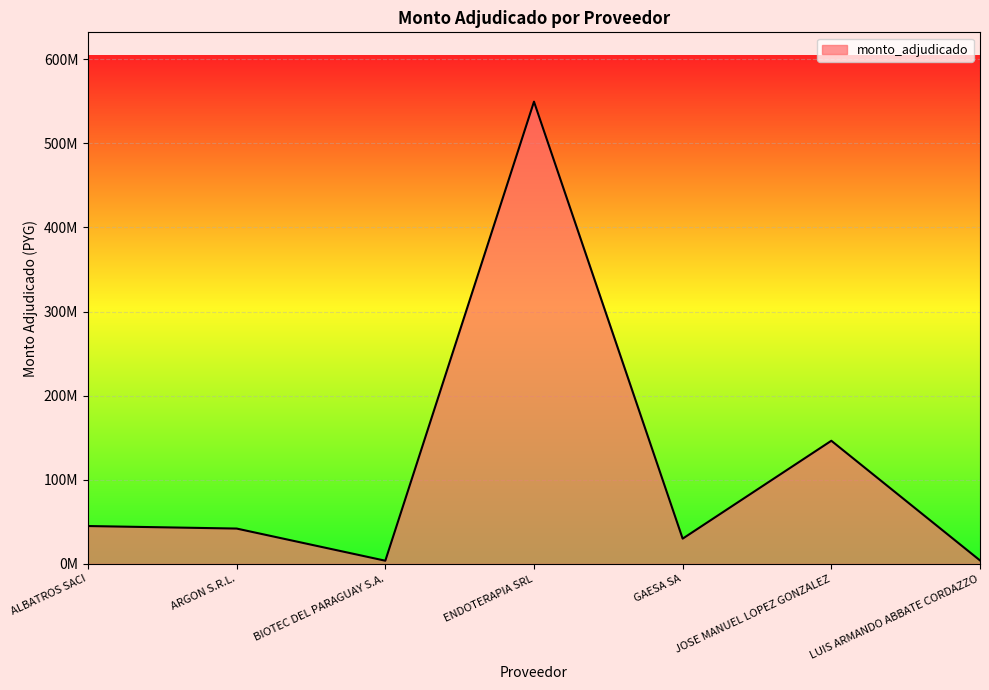

Is this an area chart (filled region under the line)?

Yes